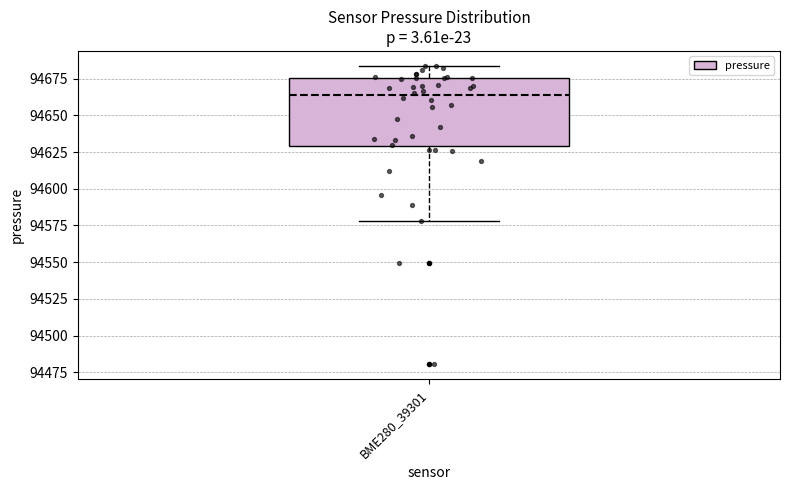

Transcribe this box plot: give where the median line is, the range the box spans, and where the two whiskers end, as read against the y-axis. The values are not printed on the chart, so give them approximately, as read against the axis.

median 94665, box 94630 to 94675, whiskers 94580 to 94685